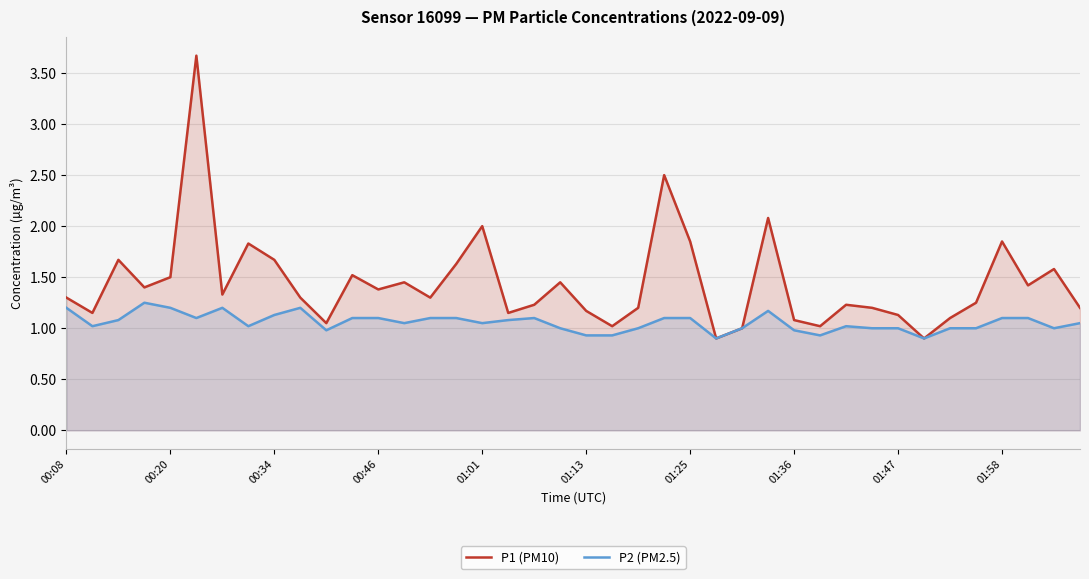

At how many categories does at least one series exceed 2?

3